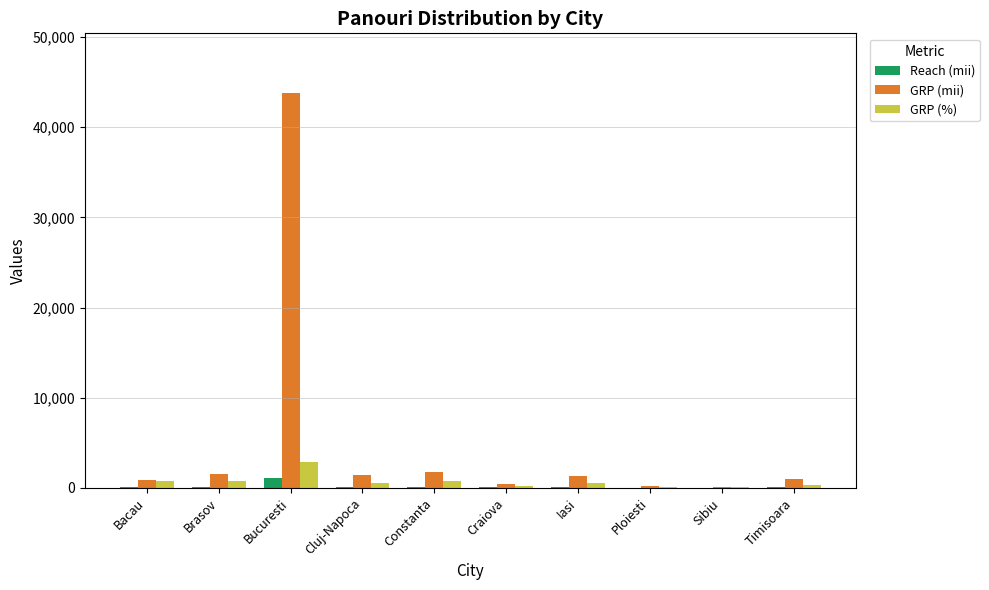

The GRP (mii) series shows 1577 at Brasov. True or false?

True